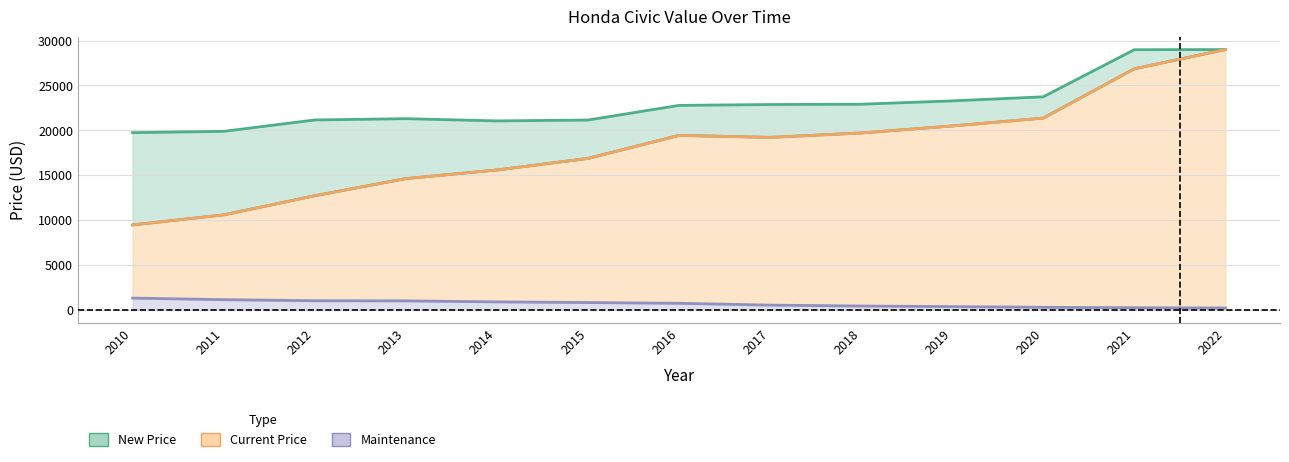

True or false: Maintenance has a value of 988 at 2013.

True